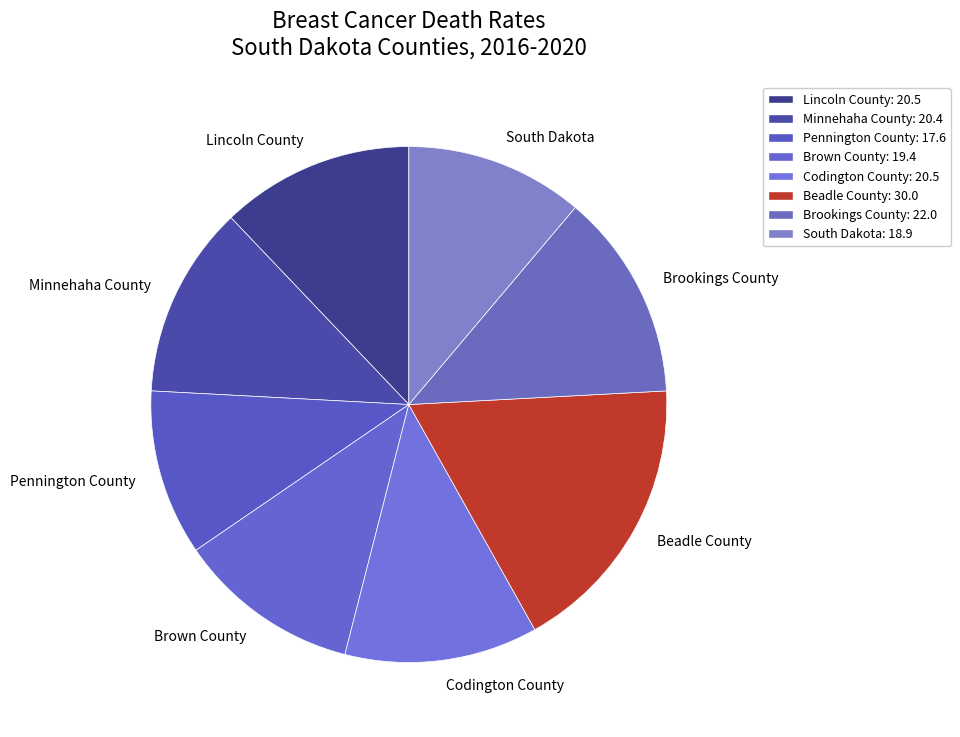

How many slices are in this pie chart?

8